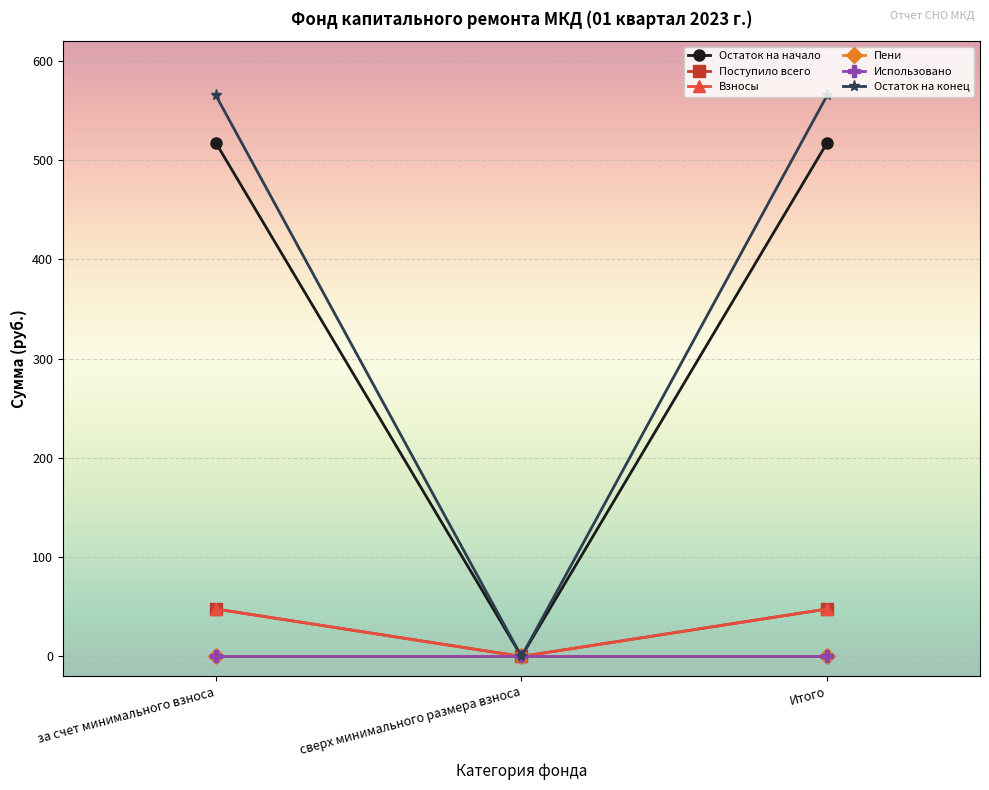

The Взносы series shows 72.4 at Итого. True or false?

False